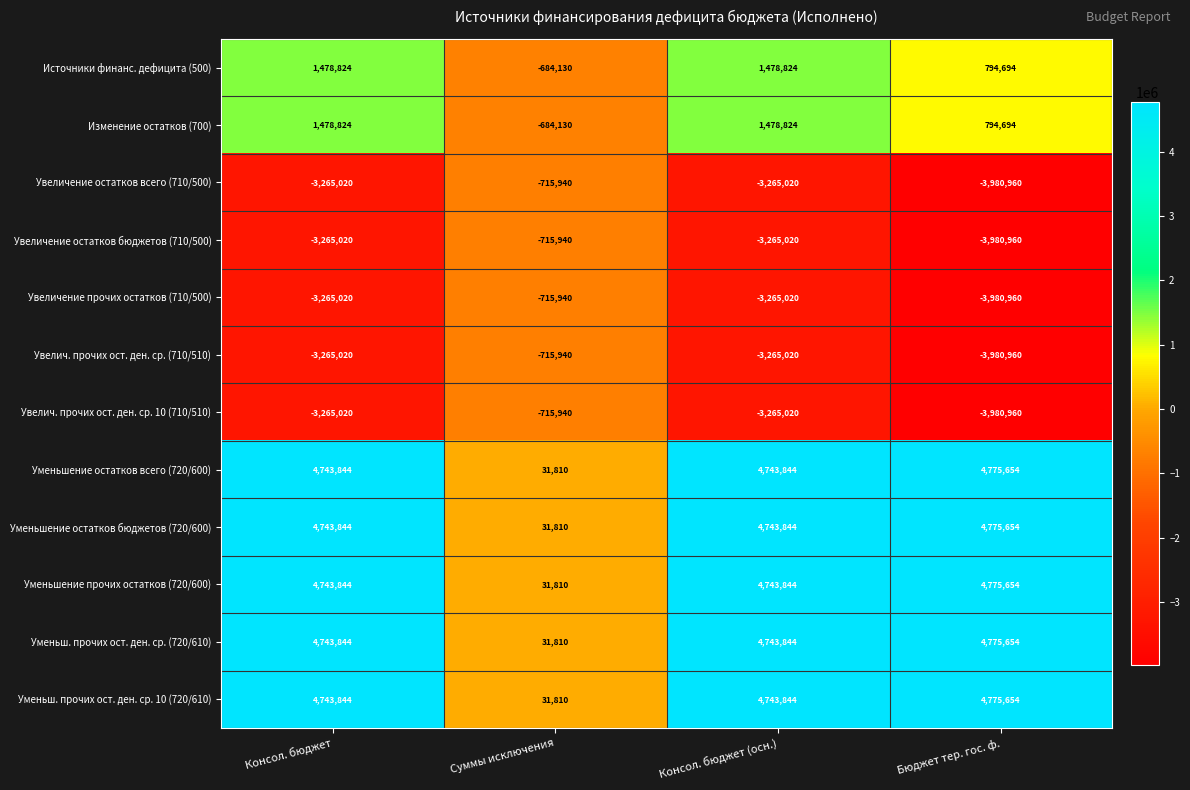

What is the difference between the Увеличение прочих остатков (710/500) values at Суммы исключения and Консол. бюджет?

2549080